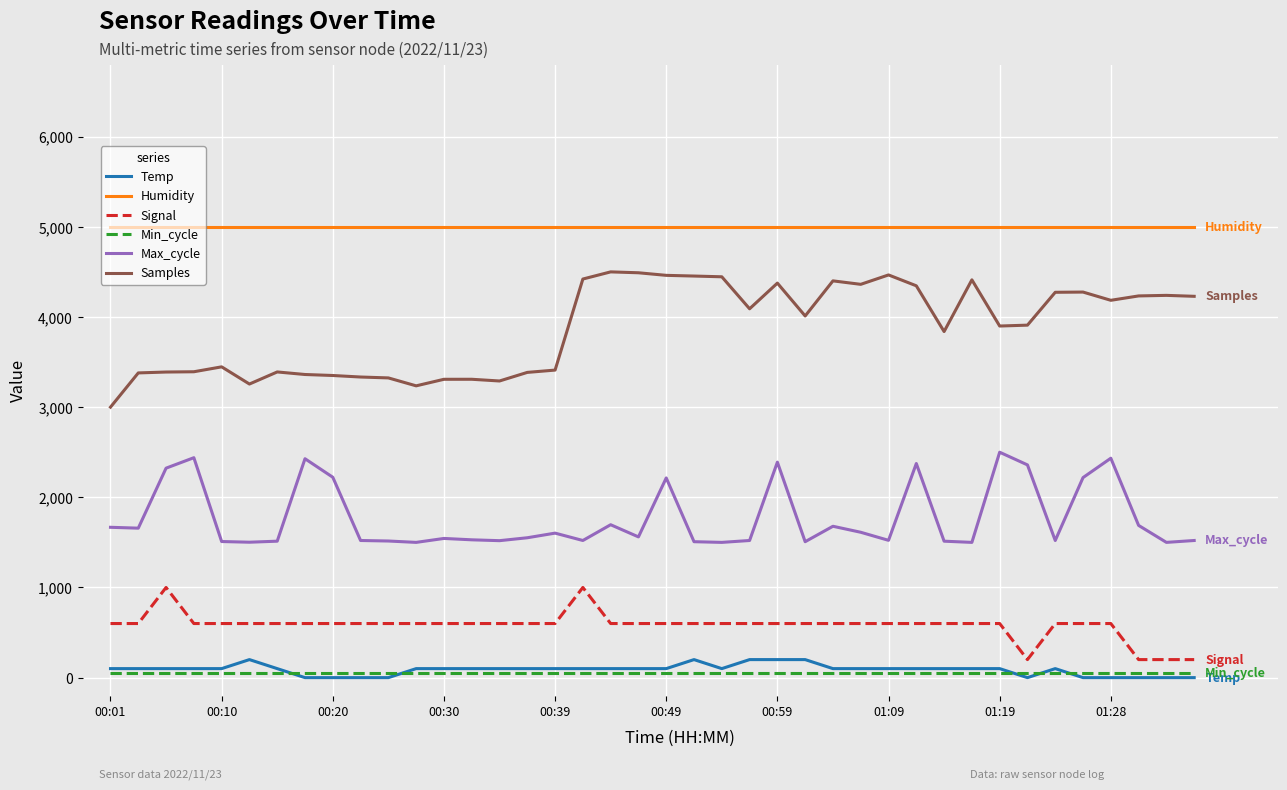

Which series has the largest range (max minus min)?

Samples